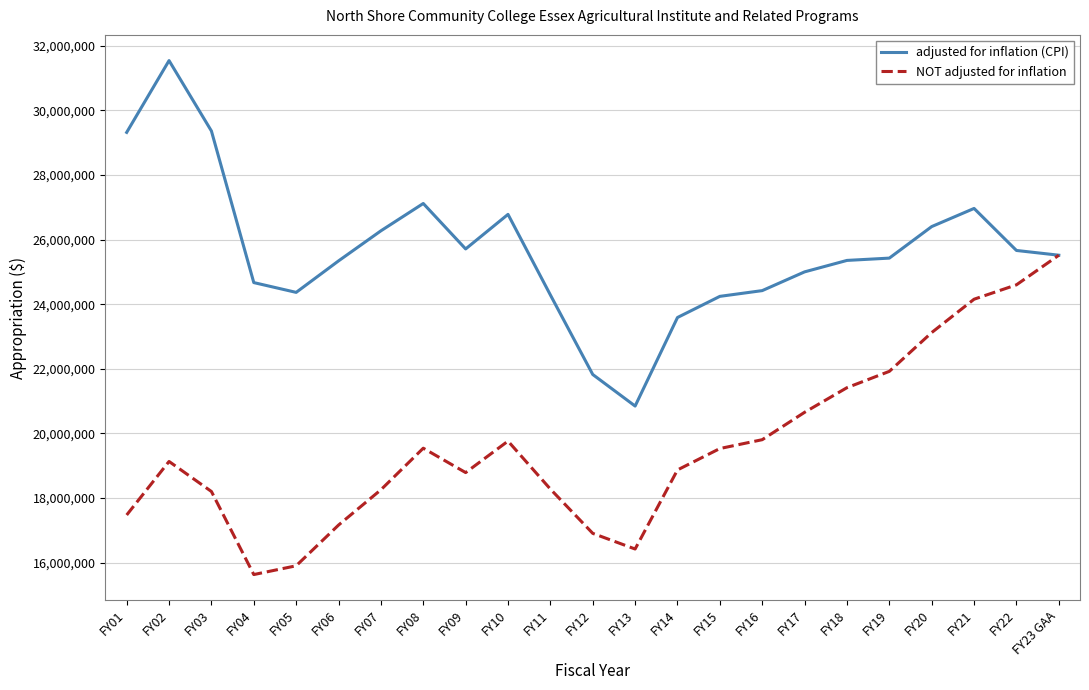

The value of adjusted for inflation (CPI) at FY02 is 54581940. True or false?

False